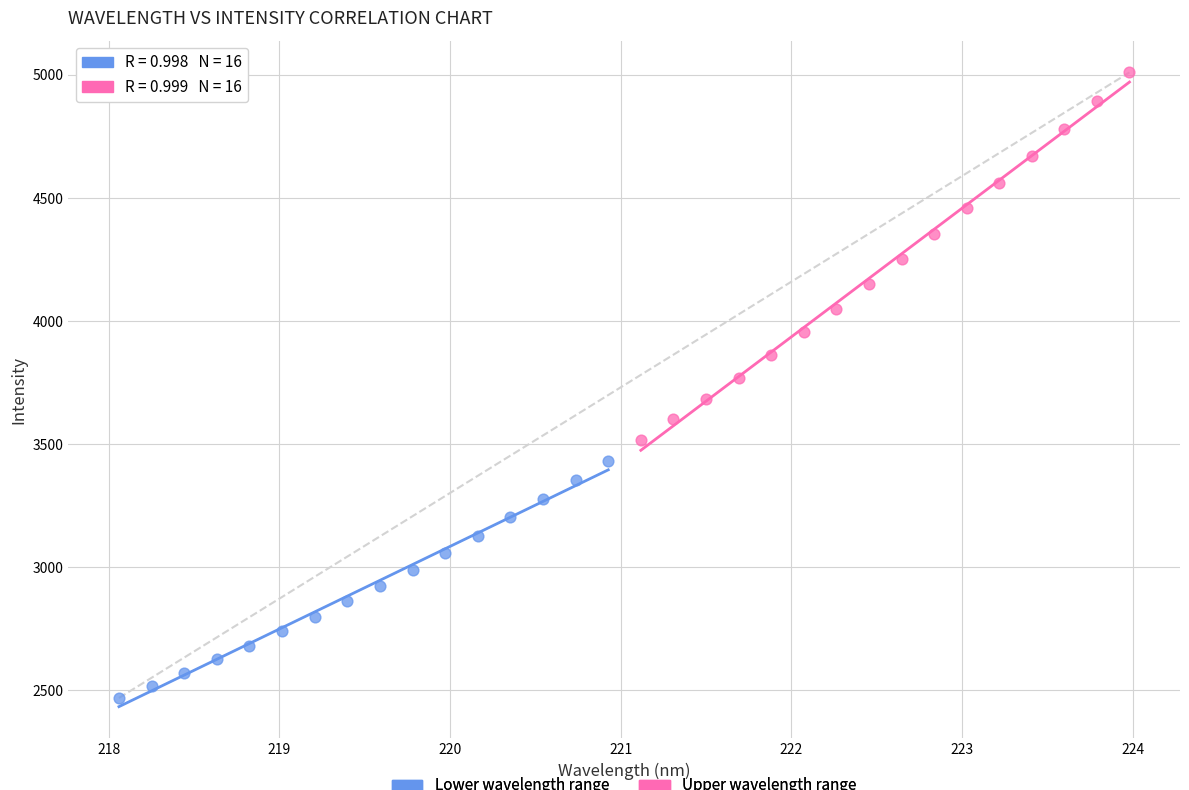

Which series has the widest spread of Y values?

Upper wavelength range